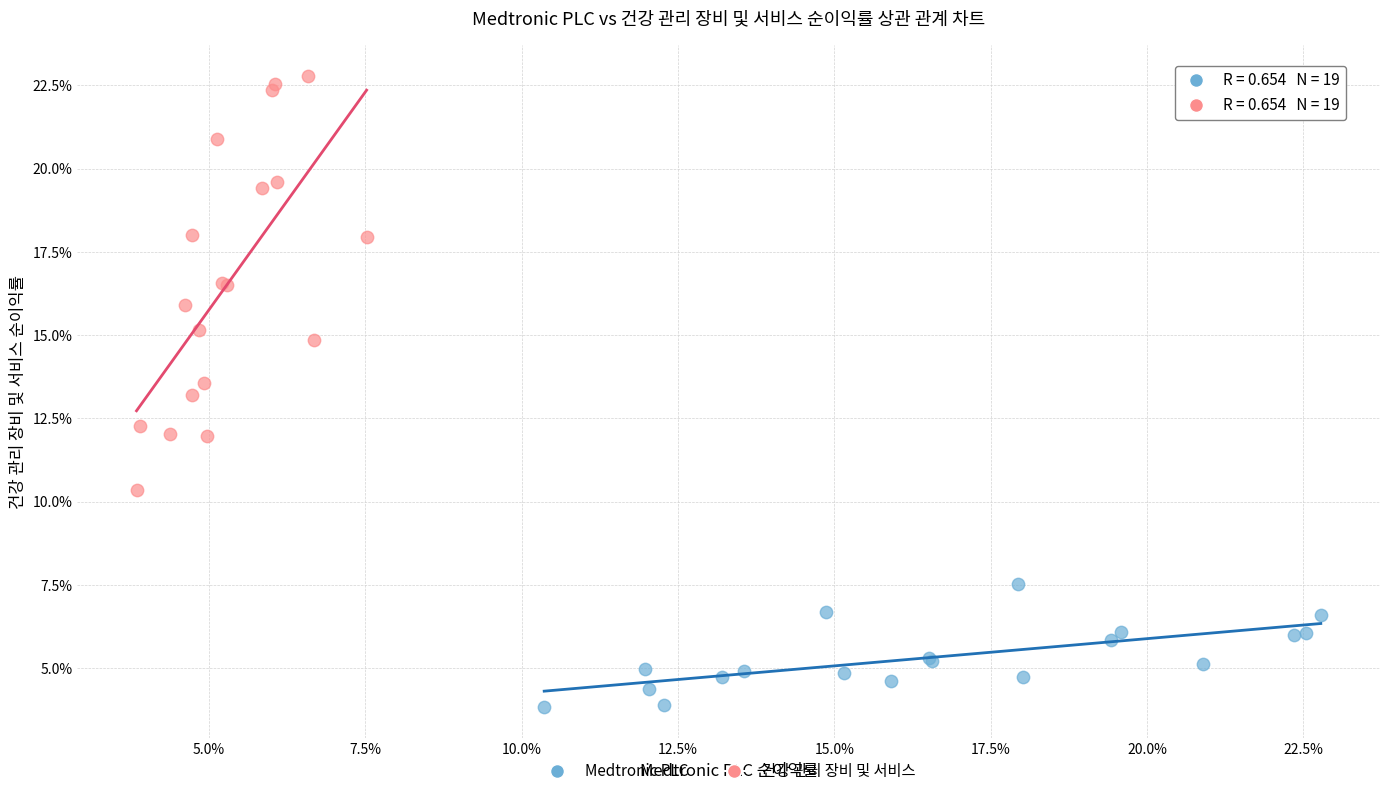

Which series reaches the minimum Y coordinate?

Medtronic PLC